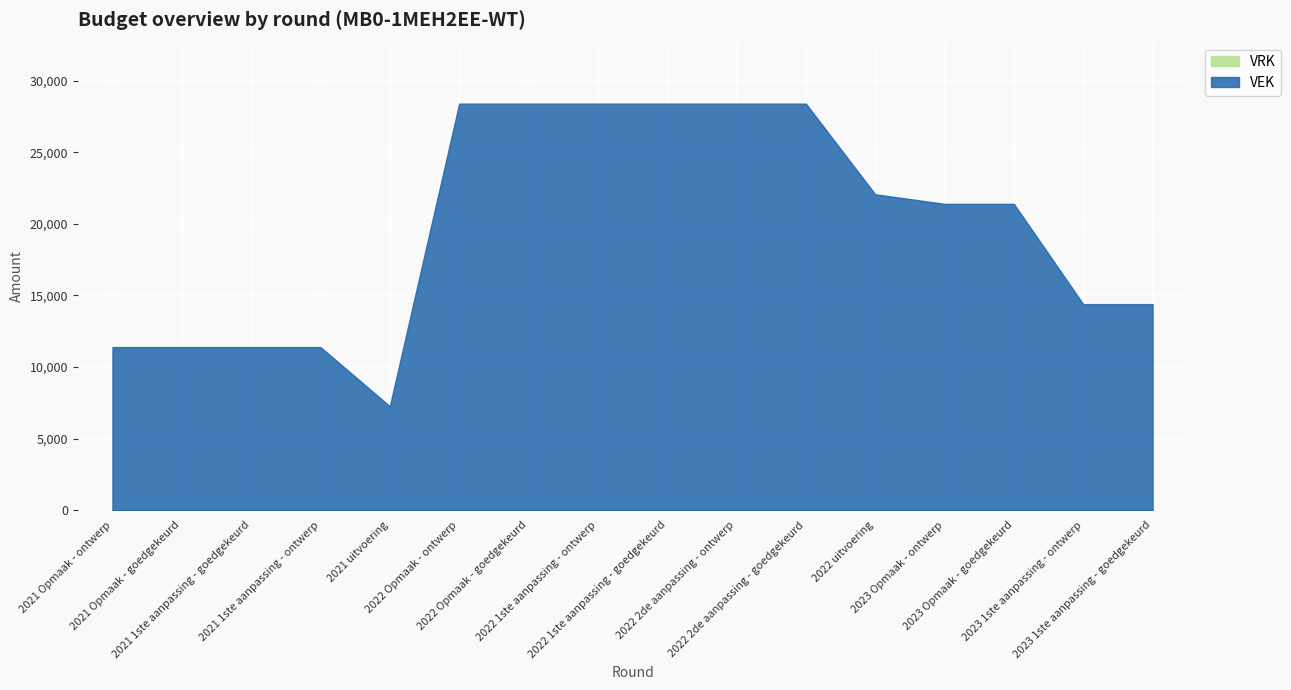

What is the value of the VEK point at the 10th from the left?

28390